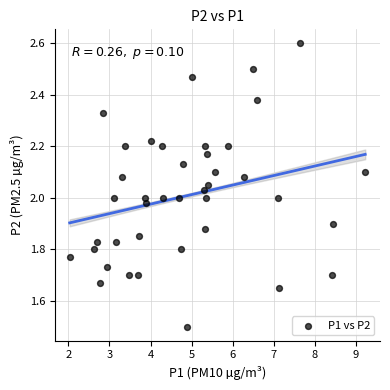

What is the range of Y values (max minus min)?

1.1